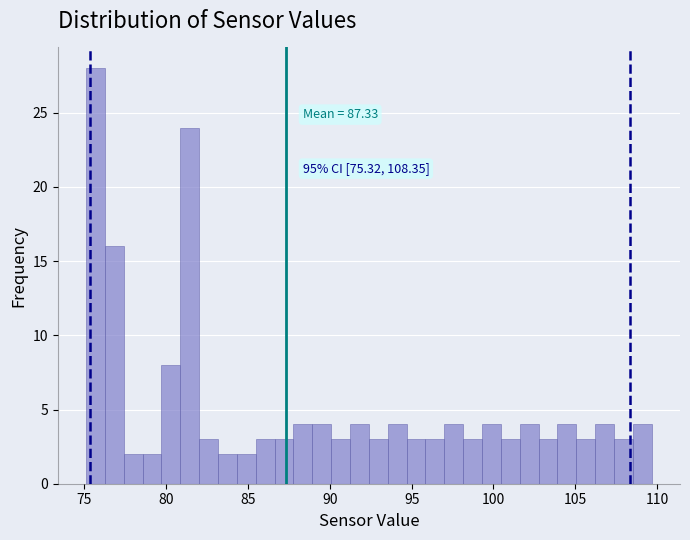

Read against the x-axis, roughly where is the centre of the tallest bar?

75.5